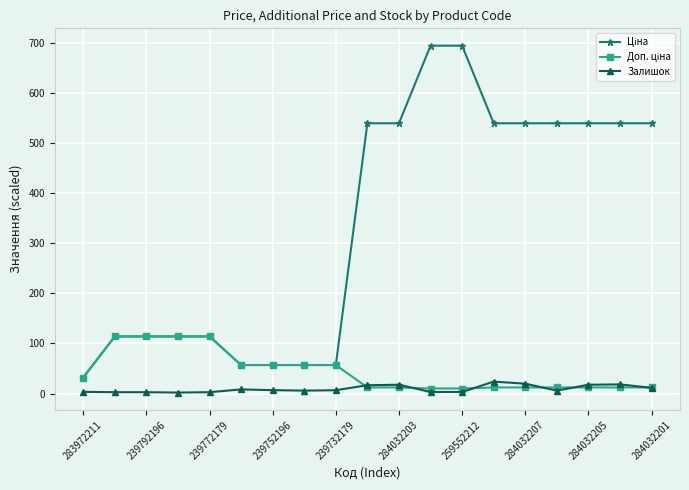

What is the highest value of the Залишок series?

24.0